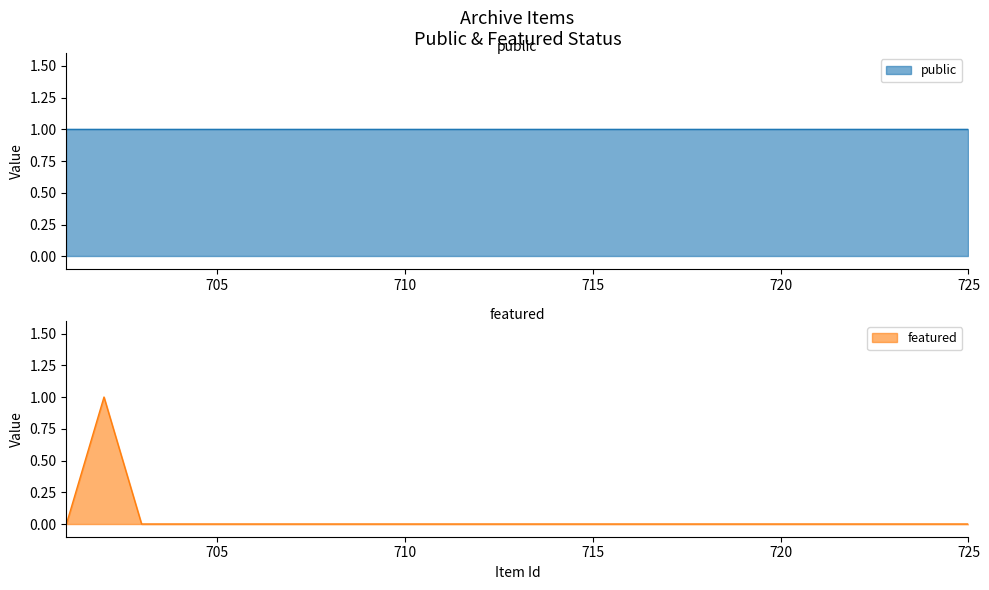

Is it true that the value at 701 is 0?

False